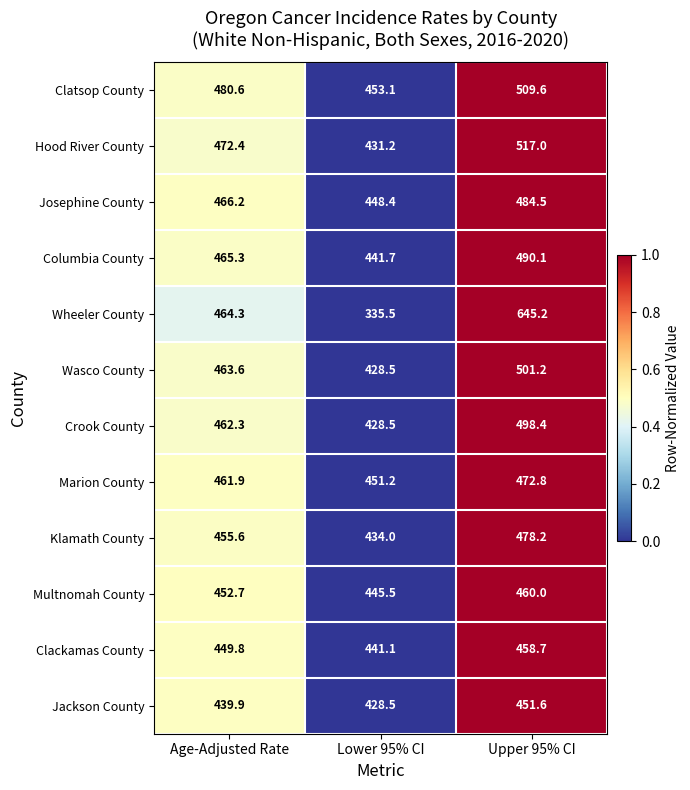

What is the difference between the highest and lowest values at Upper 95% CI?

193.6